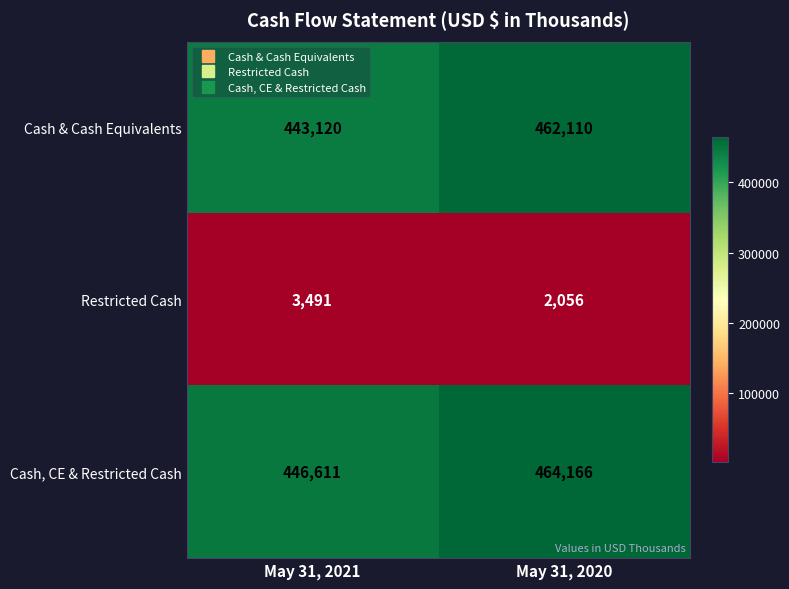

Reading left to right, transcribe all the data shown in this chart.

Cash & Cash Equivalents: May 31, 2021=443120	May 31, 2020=462110
Restricted Cash: May 31, 2021=3491	May 31, 2020=2056
Cash, CE & Restricted Cash: May 31, 2021=446611	May 31, 2020=464166